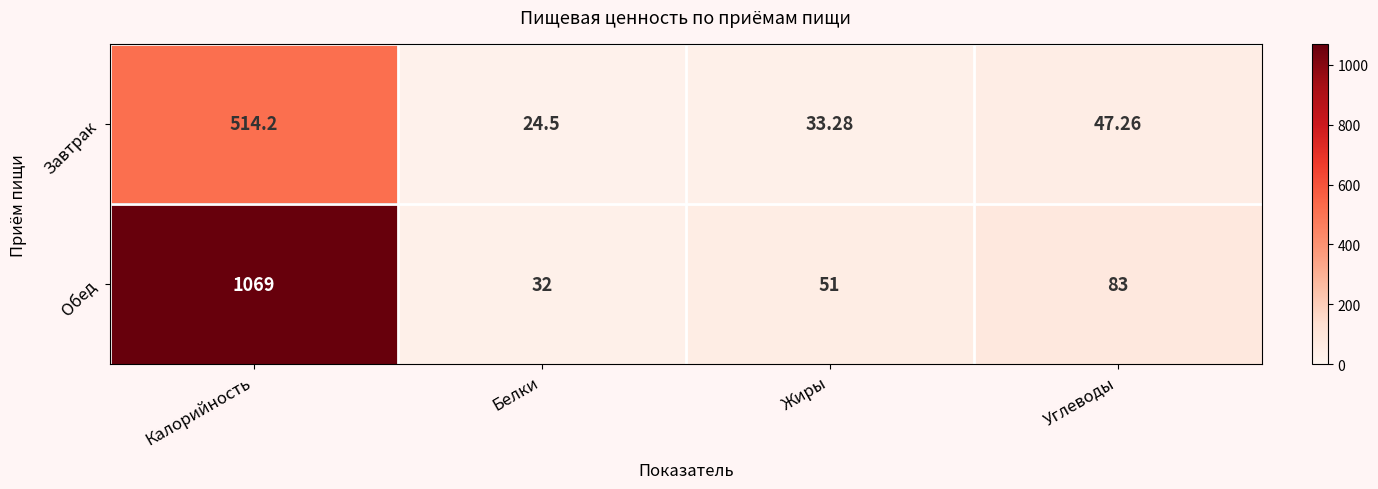

Where does the Завтрак series first go above 47?

Калорийность